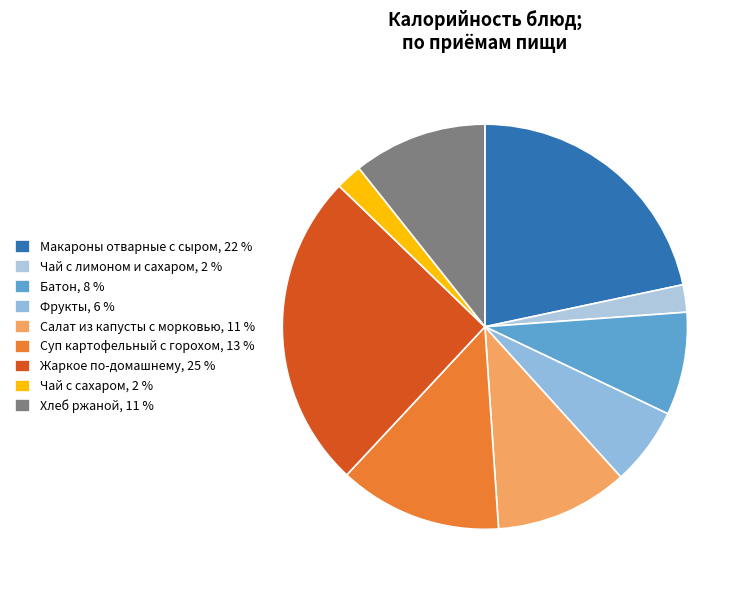

Which has a higher value, Чай с лимоном и сахаром or Батон?

Батон